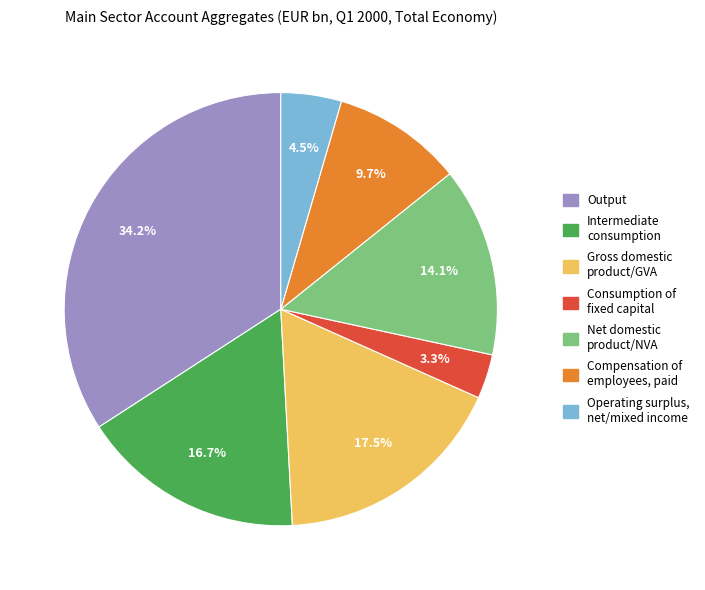

Does any single category account for the majority?

No